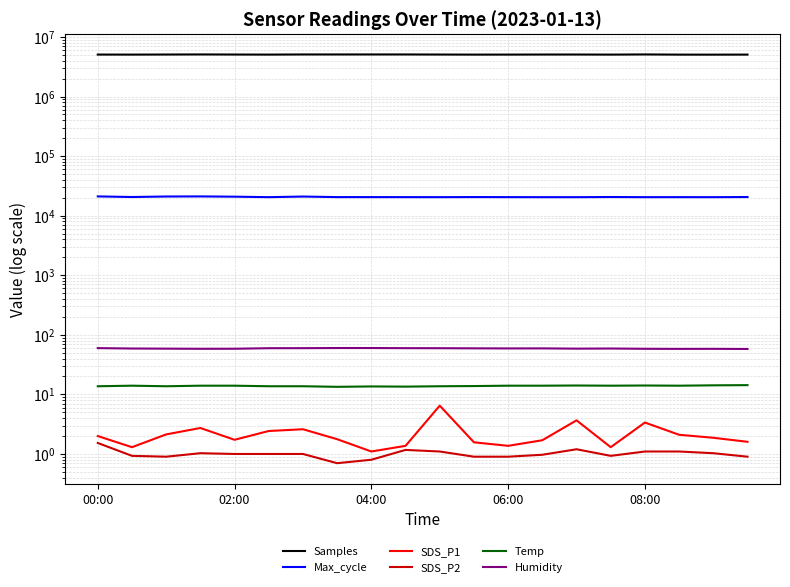

At which label is Max_cycle closest to 20745?

02:00